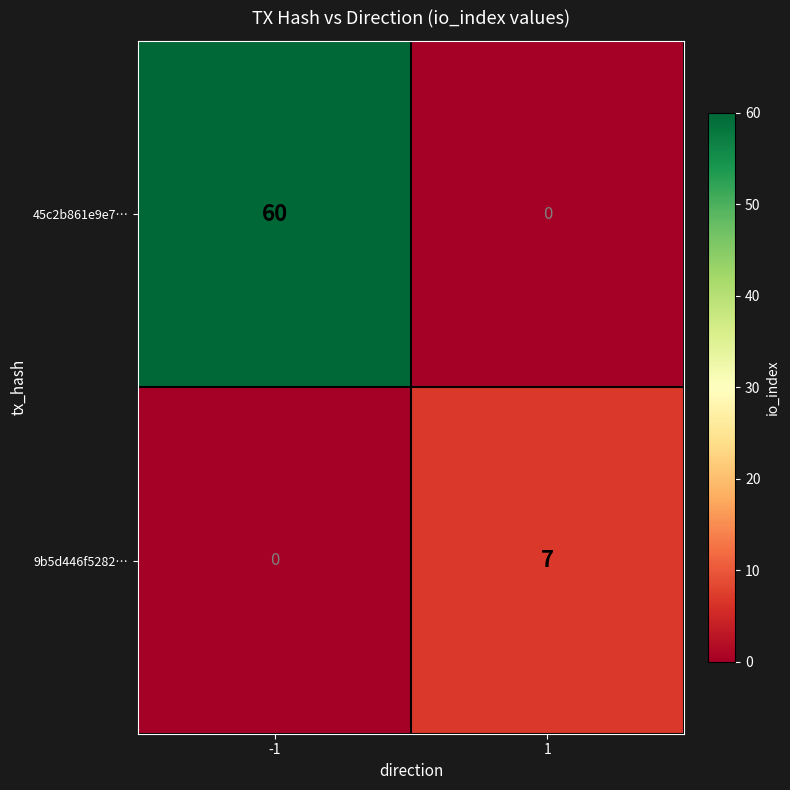

The 9b5d446f5282… series shows 10 at 1. True or false?

False